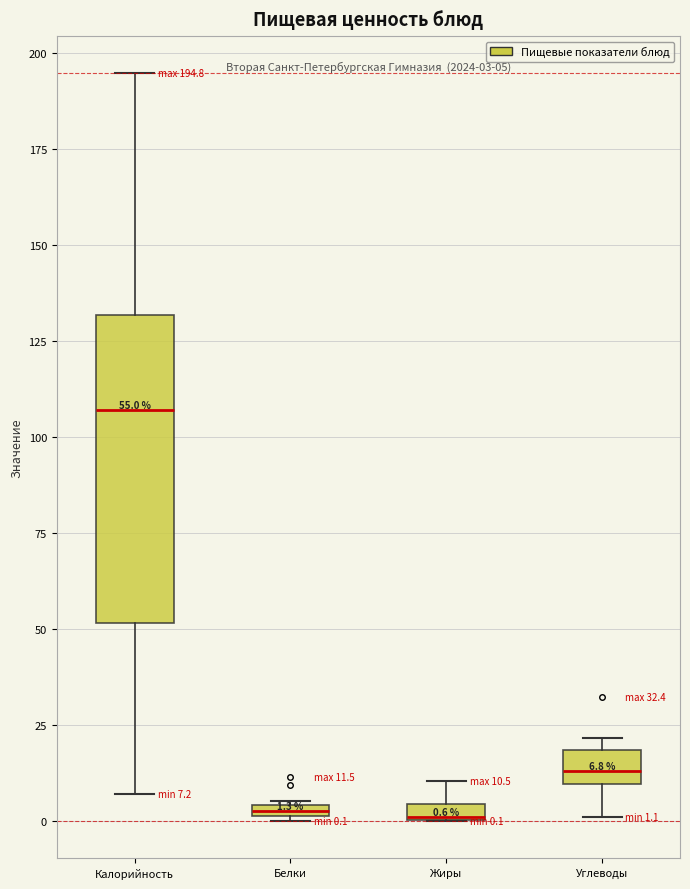

Comparing the boxes themselves (not the whiskers), which one is the tallest?

Калорийность